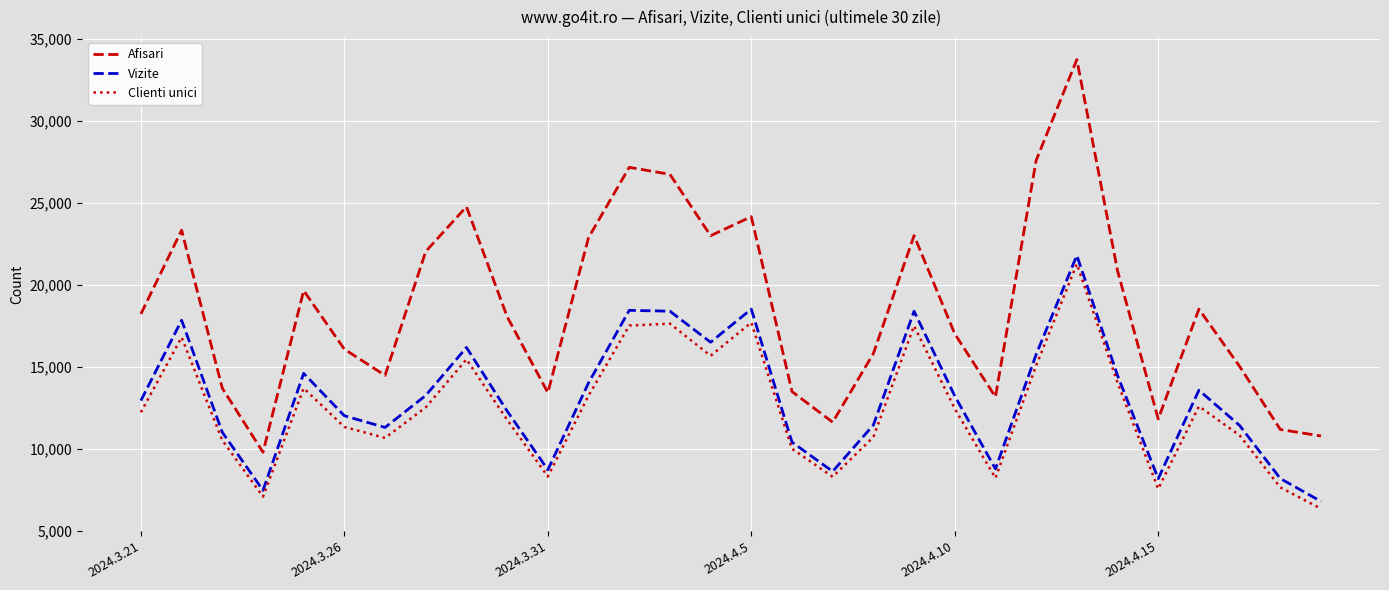

What are all the series names shown in the legend?

Afisari, Vizite, Clienti unici